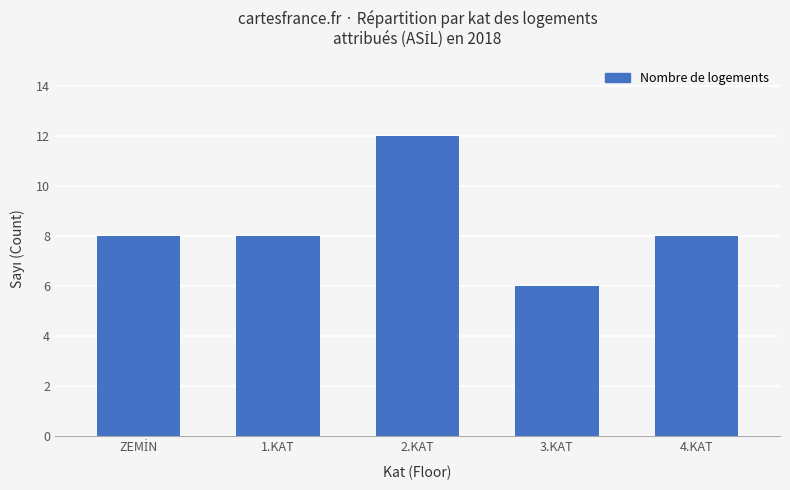

What is the minimum value shown in the chart?

6